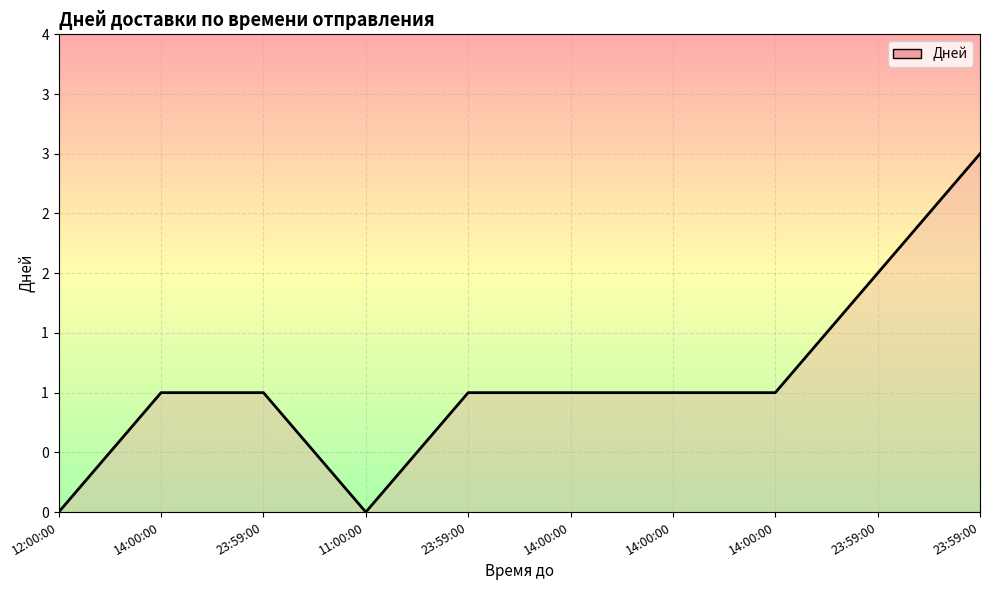

Reading left to right, list all the values displayed in this chart.

0	1	1	0	1	1	1	1	2	3